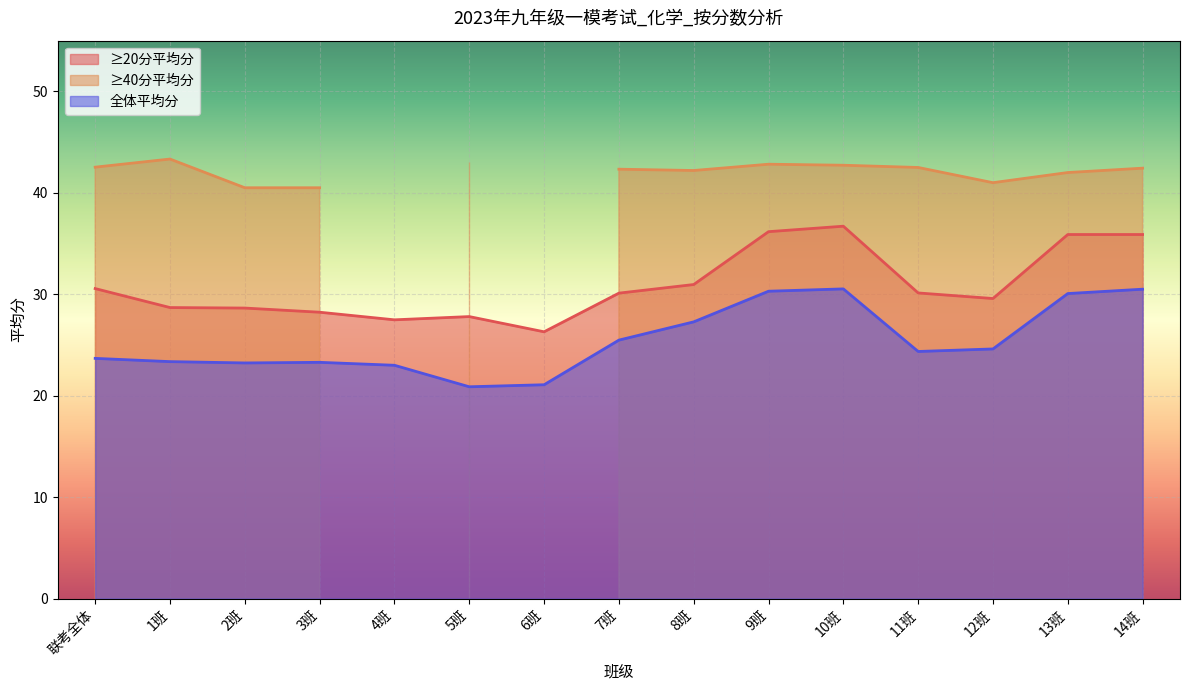

True or false: ≥20分平均分 has a value of 27.5 at 4班.

True